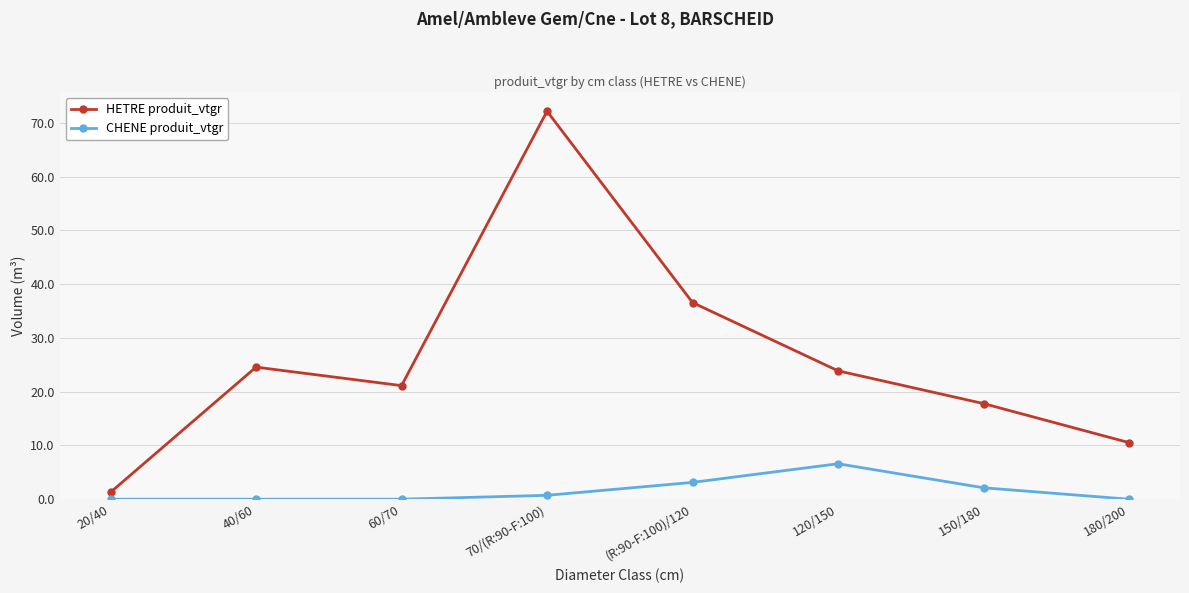

True or false: CHENE produit_vtgr has a value of -3.5 at 40/60.

False